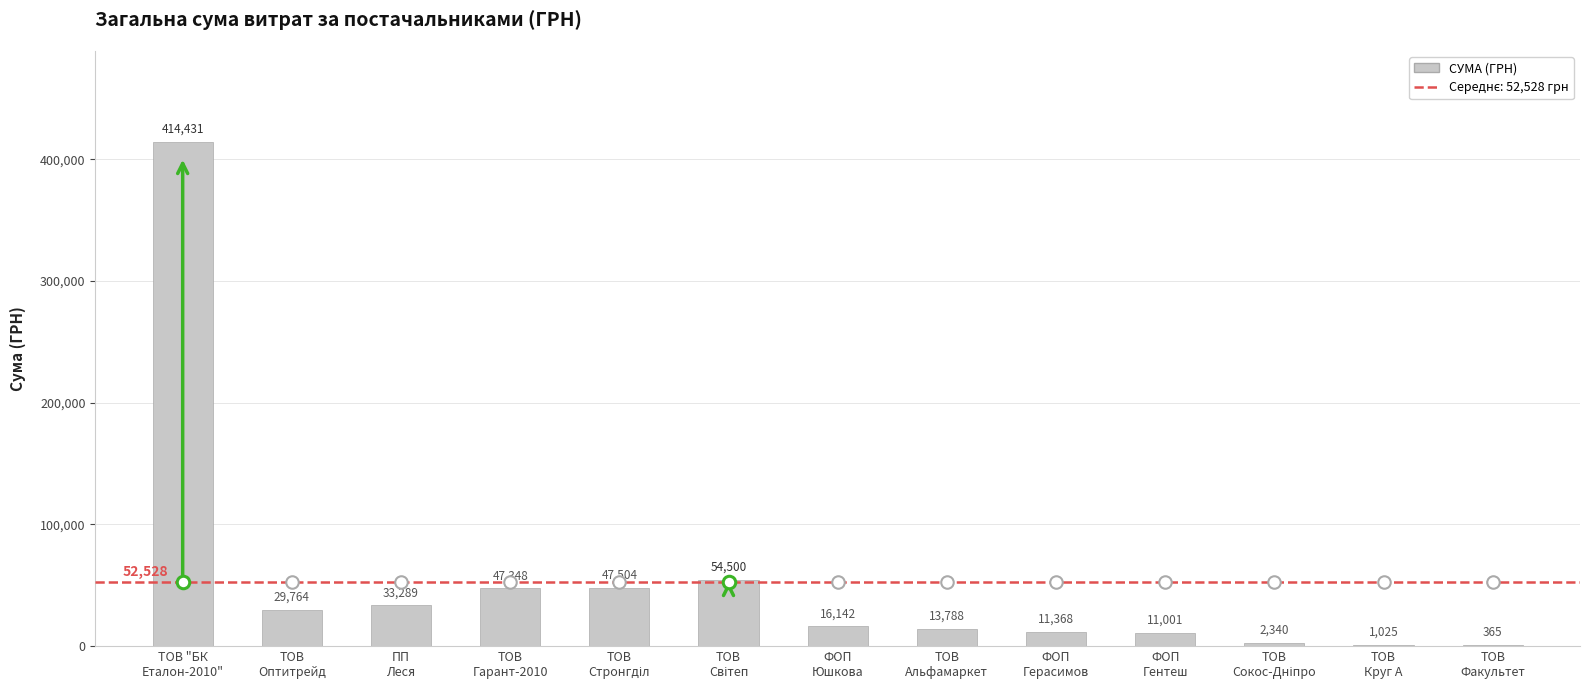

Are the bars grouped side by side (vs. stacked)?

No